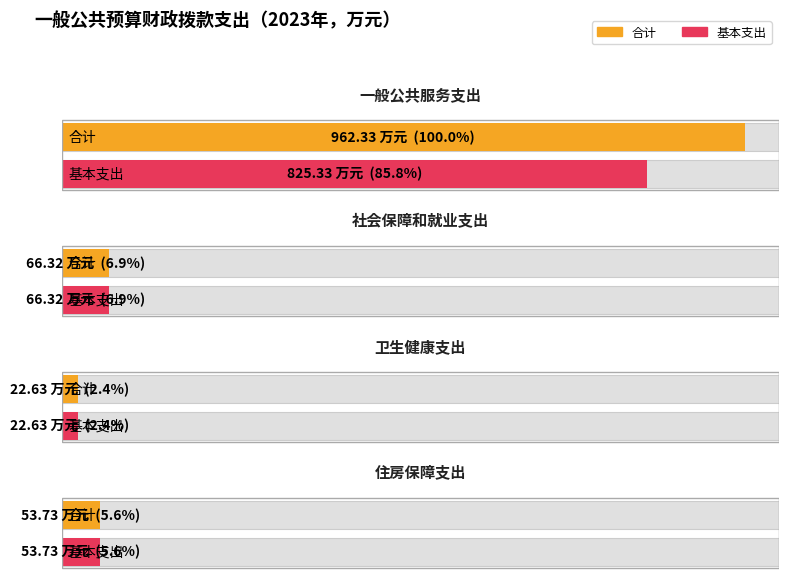

Rank the series by their average value, from highest to lowest.

合计, 基本支出